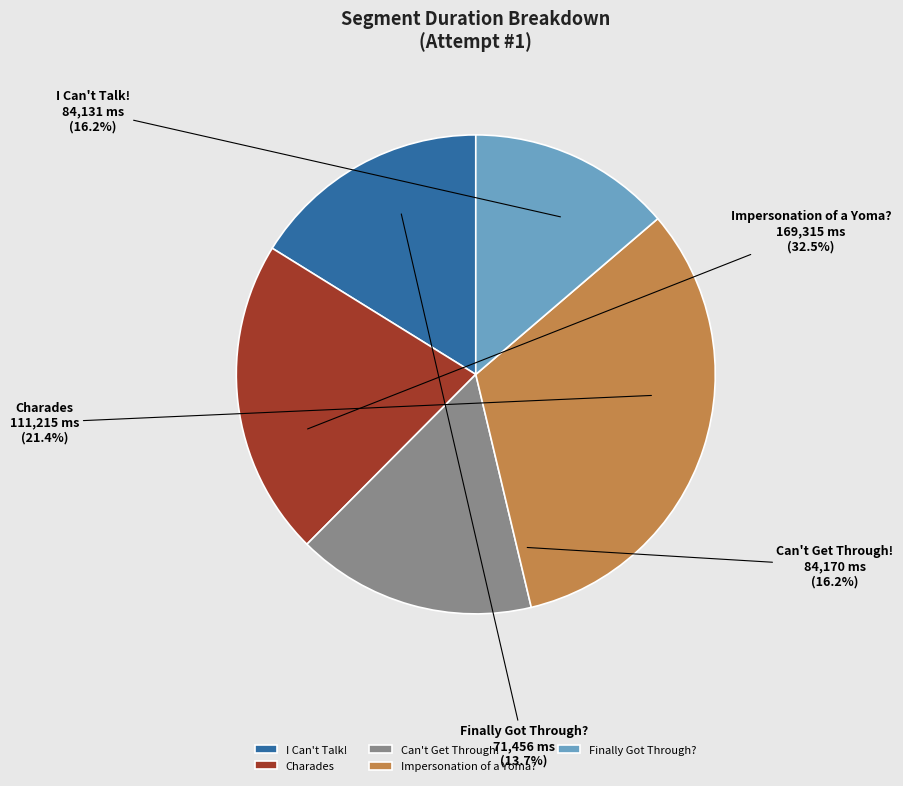

Does Finally Got Through? account for over 50% of the chart?

No